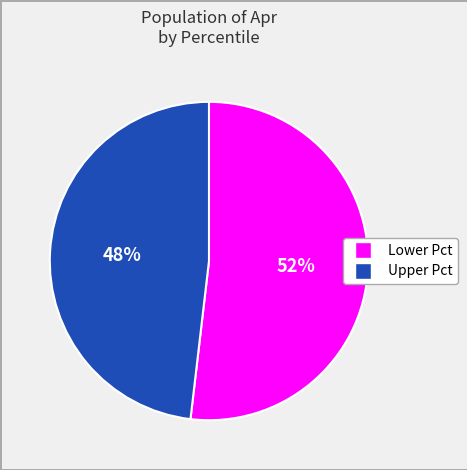

To the nearest percent, what is the difference between the largest and smallest slice percentages?

4%